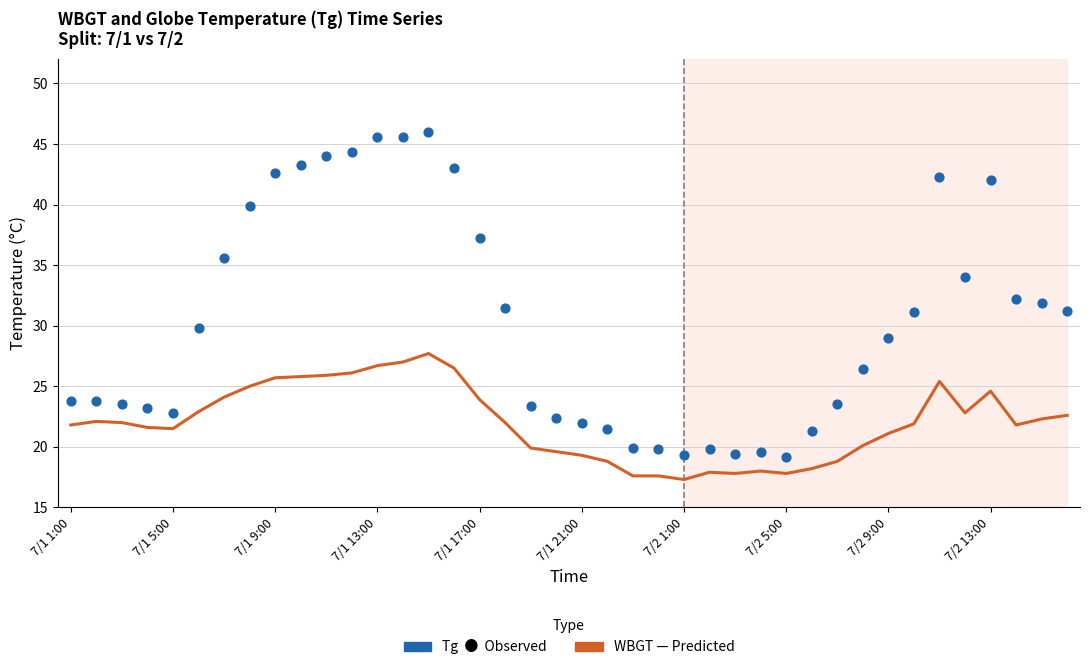

At how many categories does at least one series exceed 40?

10